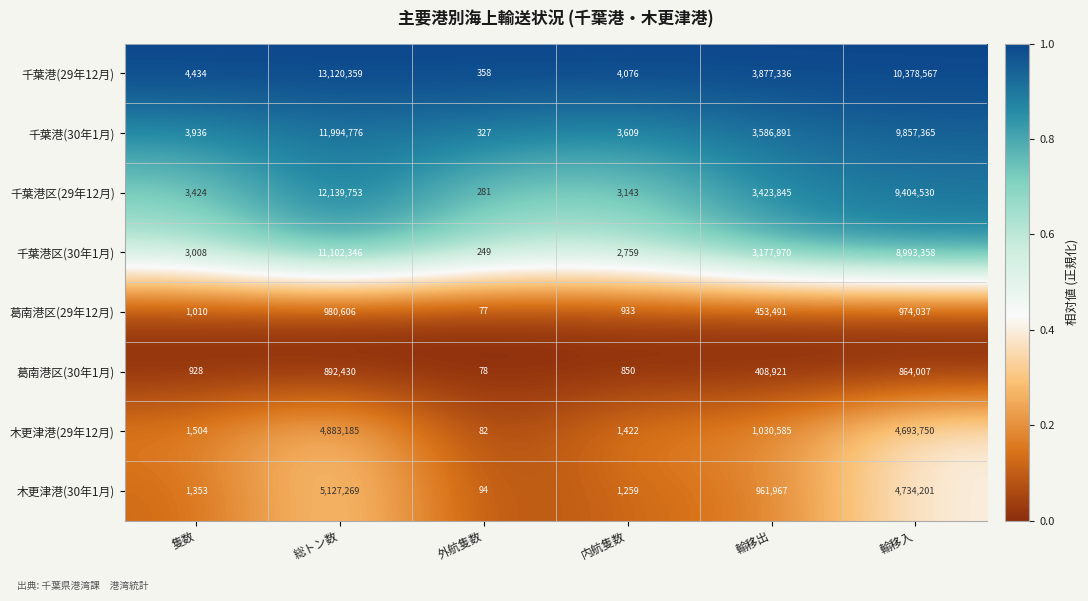

How many data points does each series have?

6